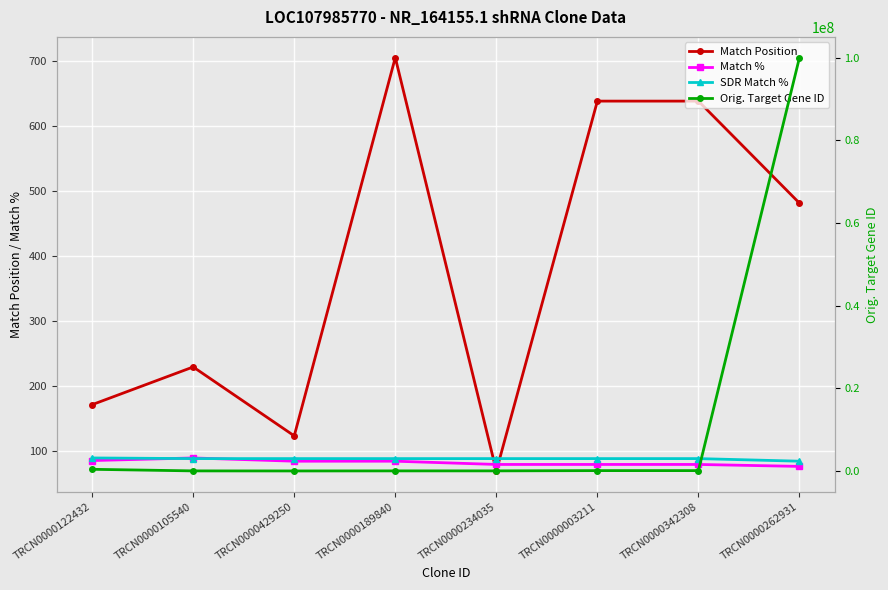

Does the chart display data point markers on the line(s)?

Yes